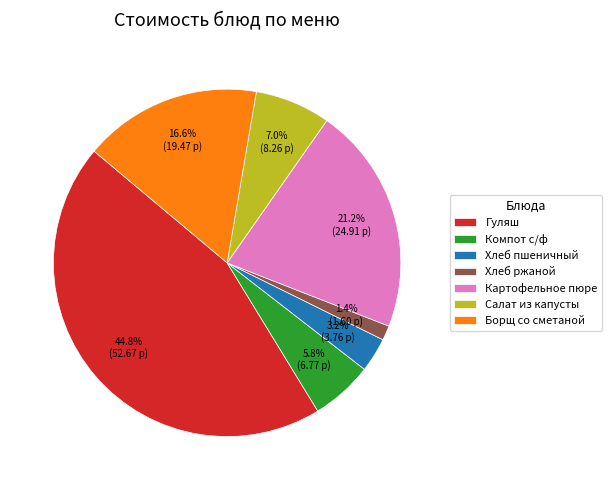

Rank the categories by value from highest to lowest.

Гуляш, Картофельное пюре, Борщ со сметаной, Салат из капусты, Компот с/ф, Хлеб пшеничный, Хлеб ржаной